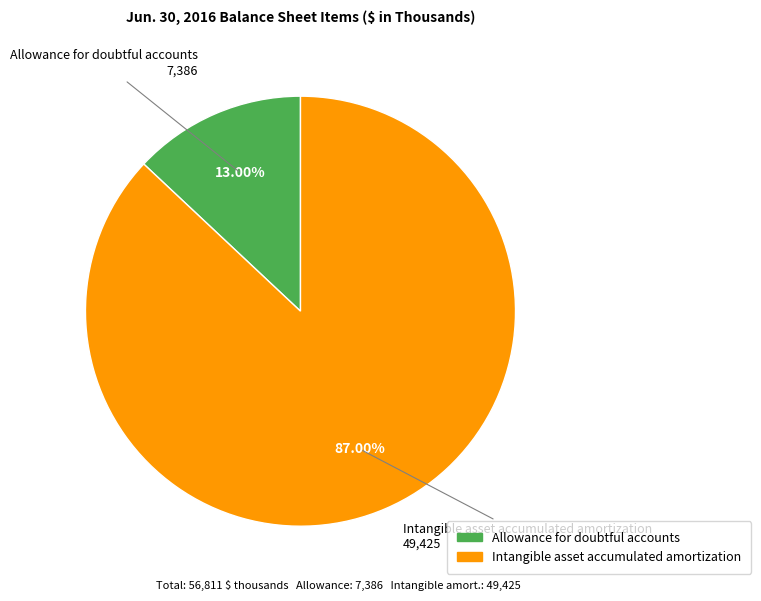

True or false: Allowance for doubtful accounts accounts for 3% of the total.

False